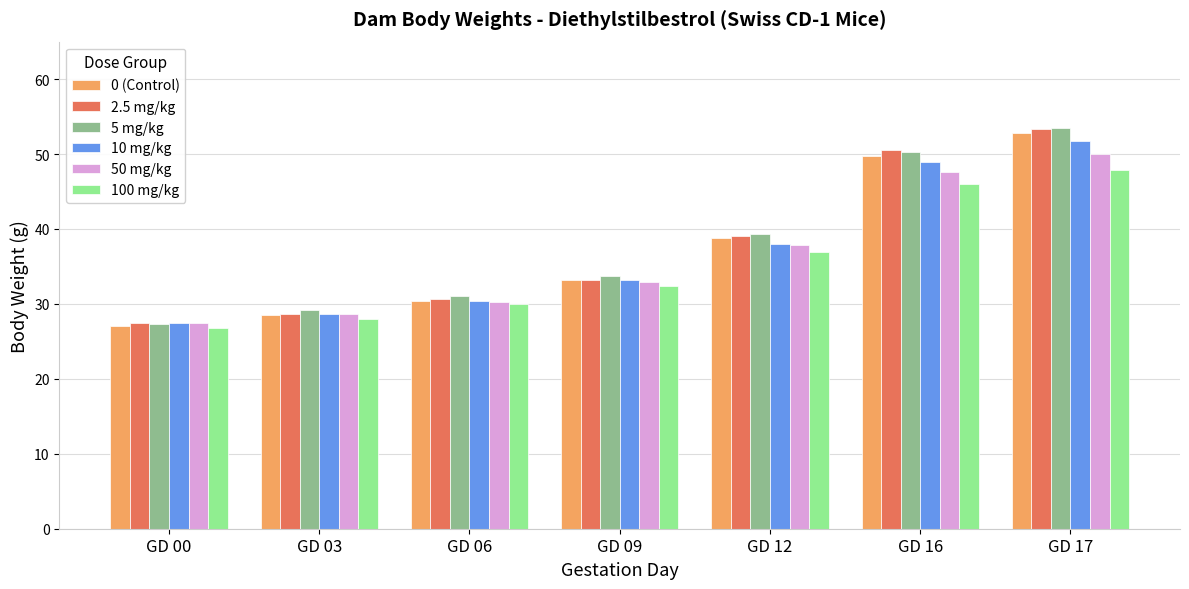

Which category has the lowest value in the 10 mg/kg series?

GD 00